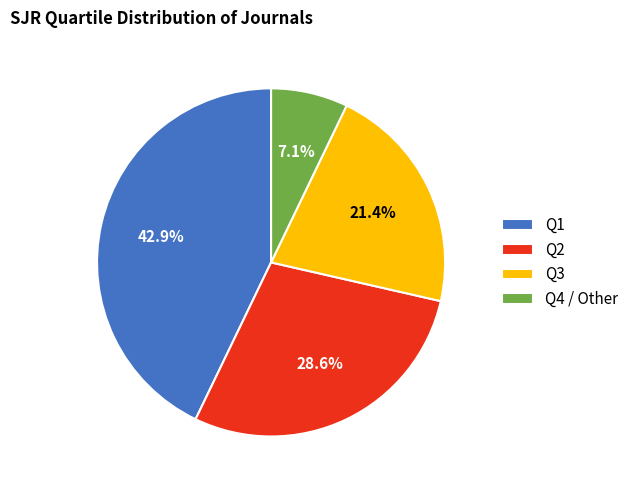

Does Q1 represent more than half of the total?

No